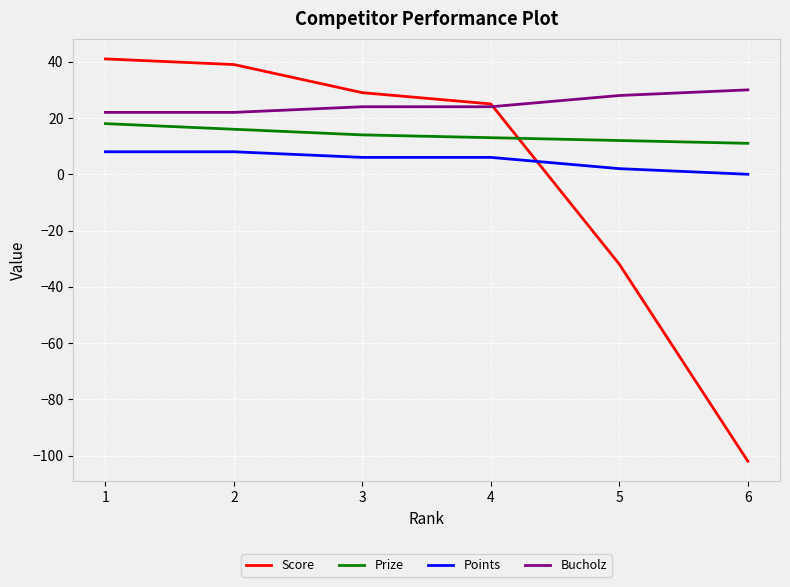

True or false: Points and Bucholz cross at least once.

False